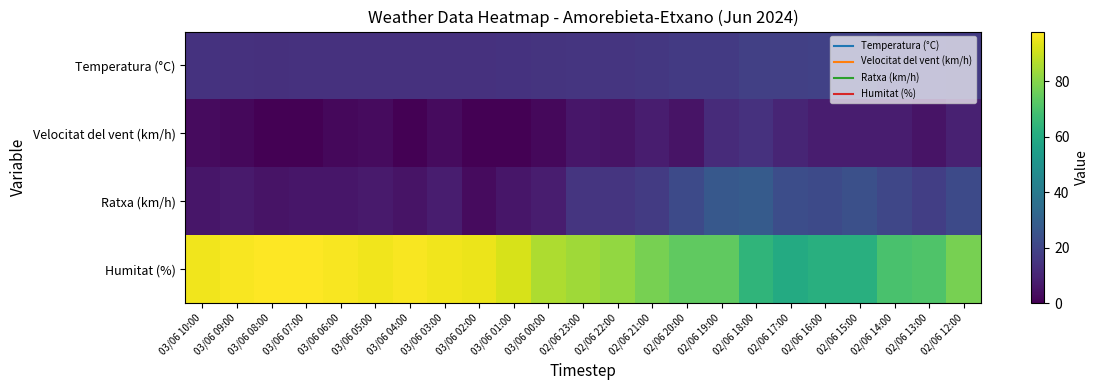

Which series has the widest spread of values?

Humitat (%)